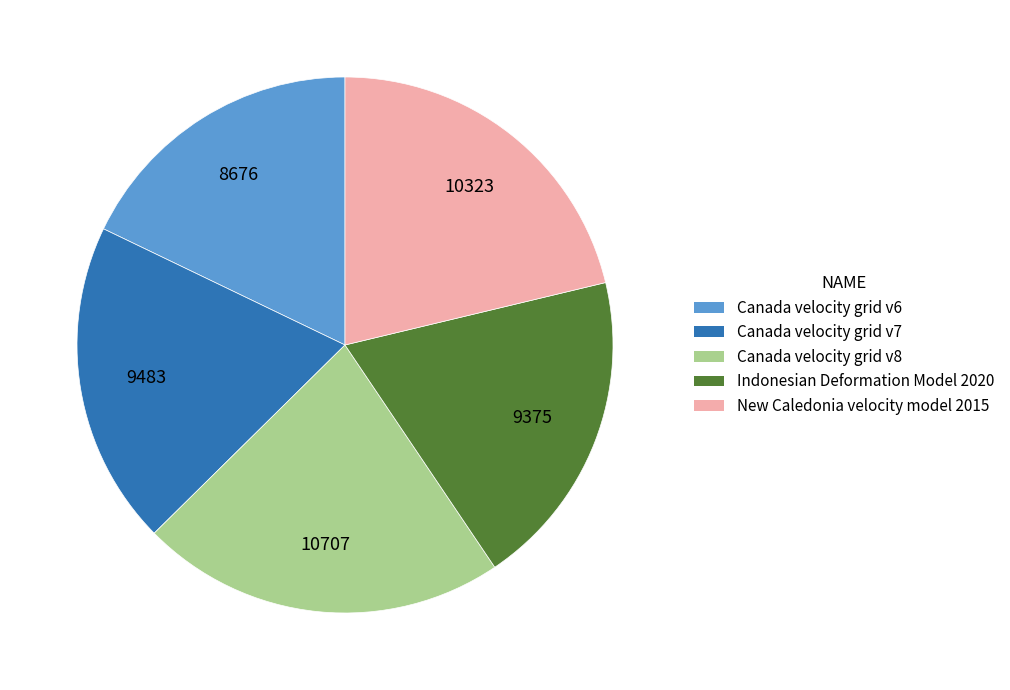

The Indonesian Deformation Model 2020 slice represents 19% of the pie. True or false?

True